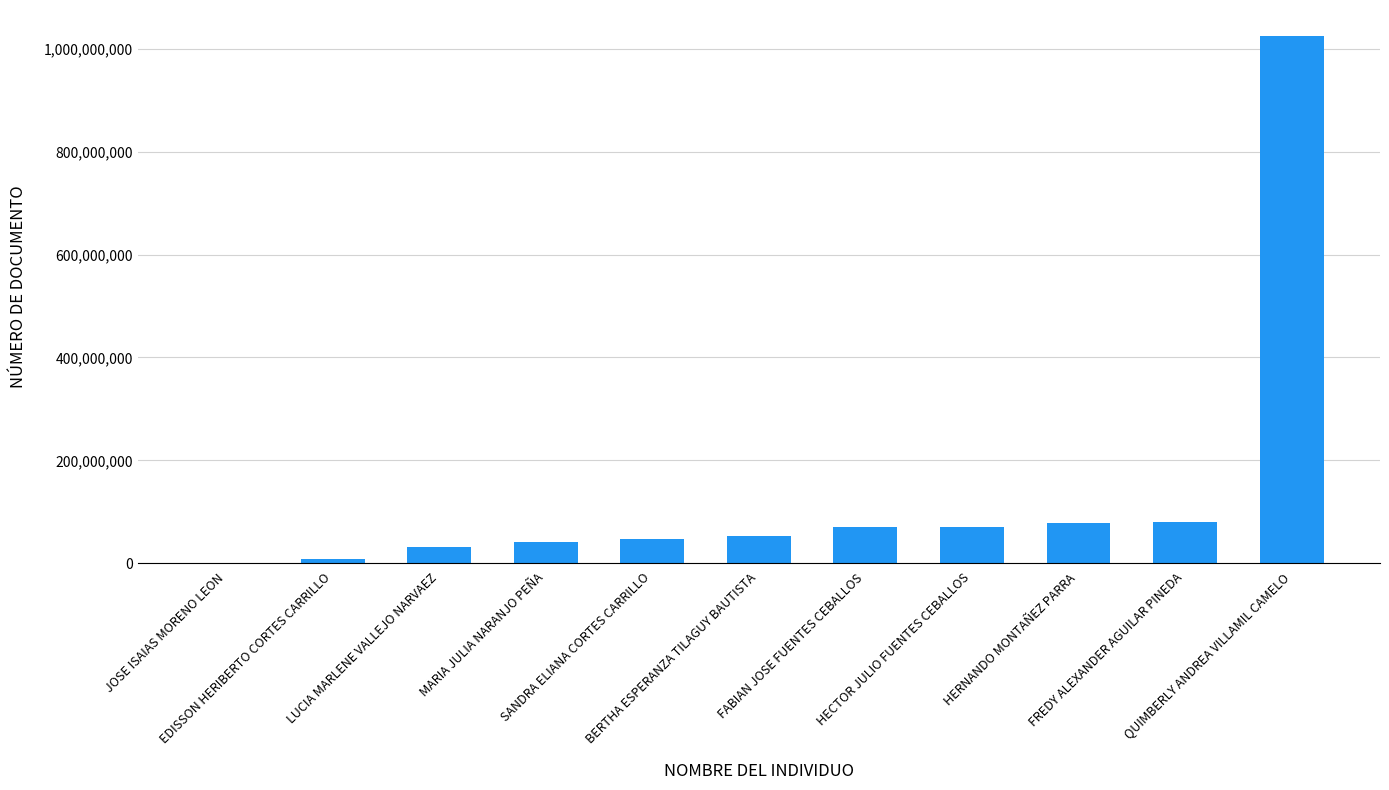

How many distinct data groups are displayed?

1